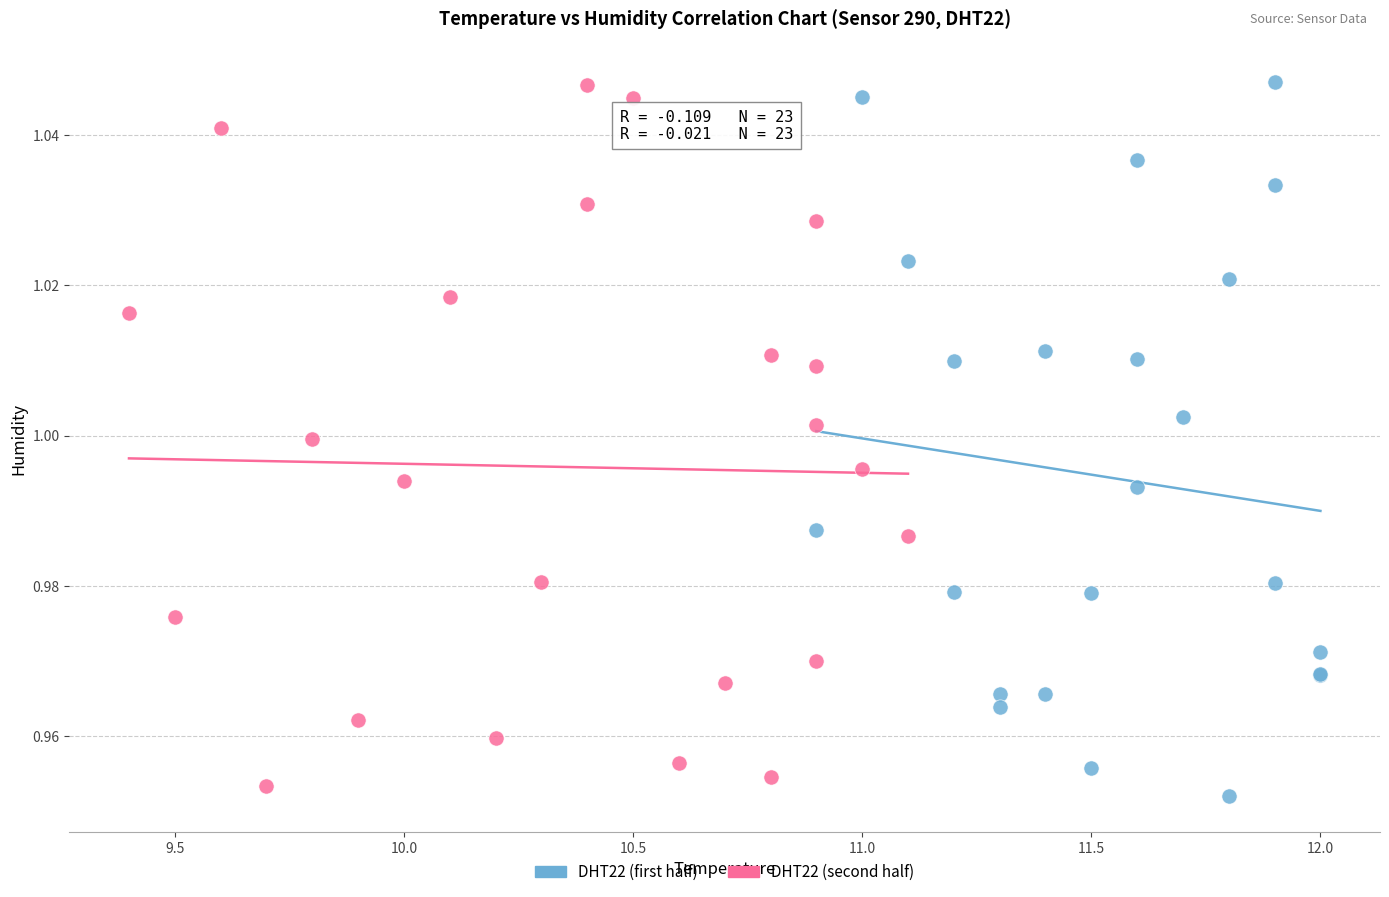

What are all the series names shown in the legend?

DHT22 (first half), DHT22 (second half)